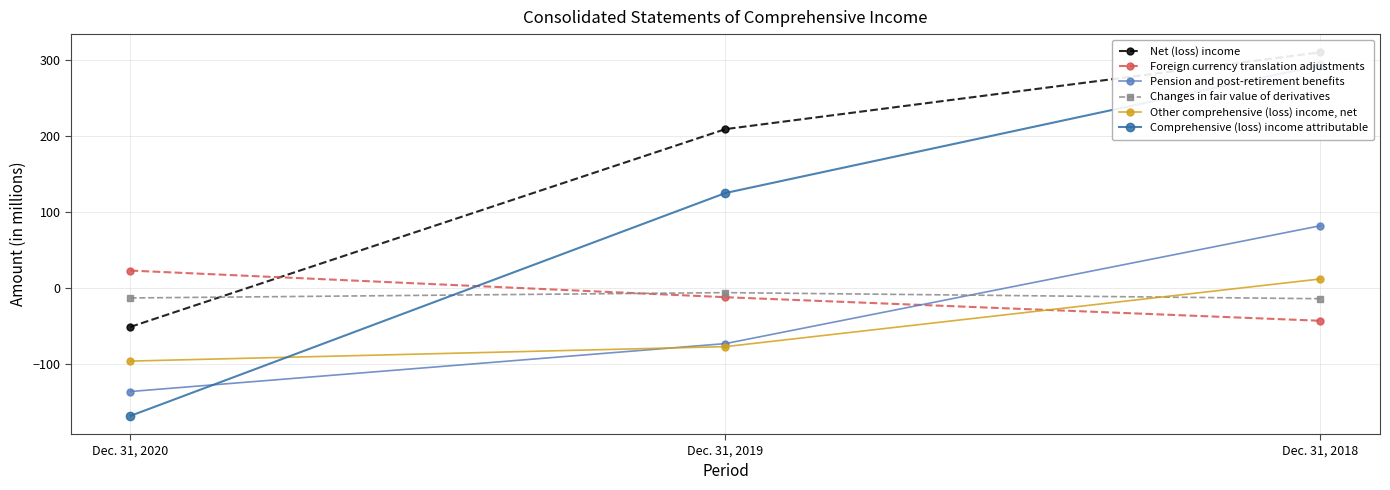

Read the Changes in fair value of derivatives value at Dec. 31, 2019.

-6